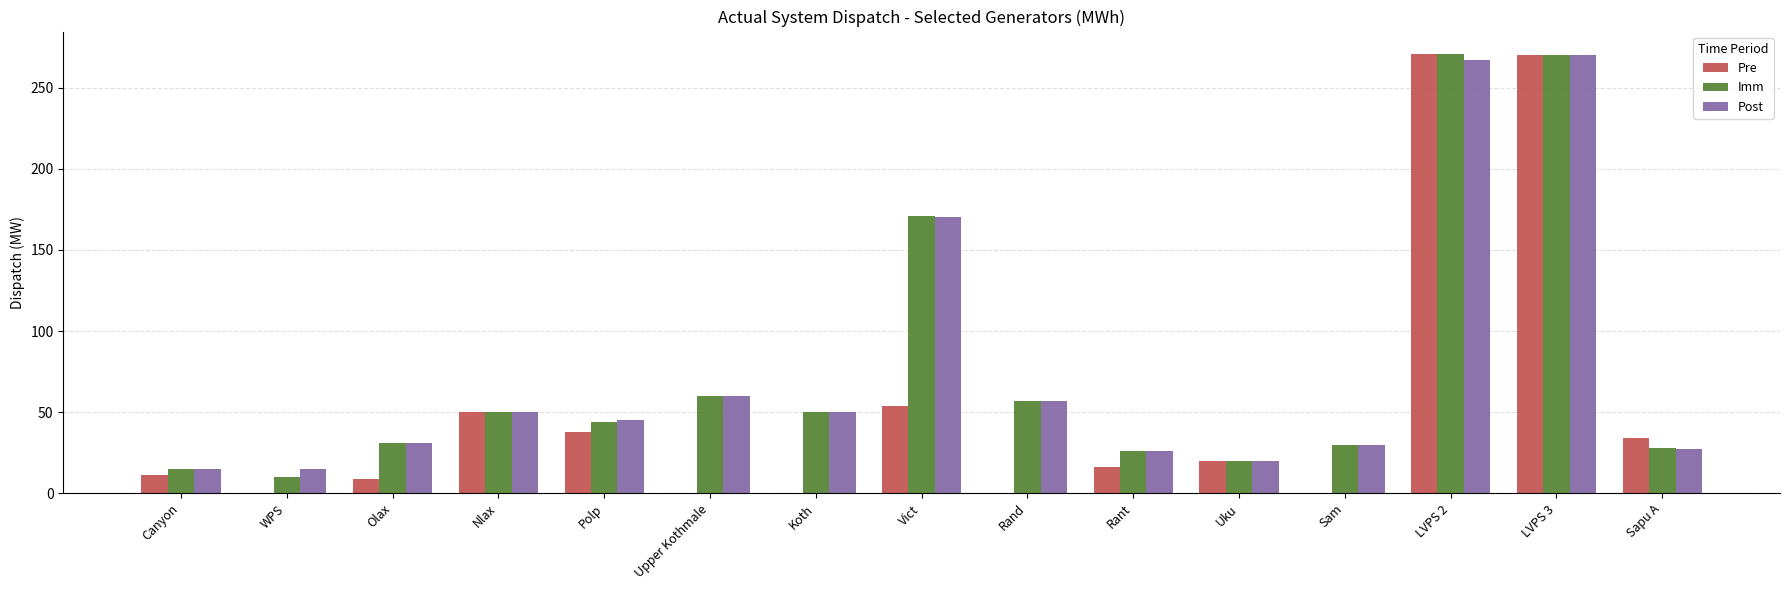

Is the value of Post at Sapu A greater than the value of Pre at Rand?

Yes